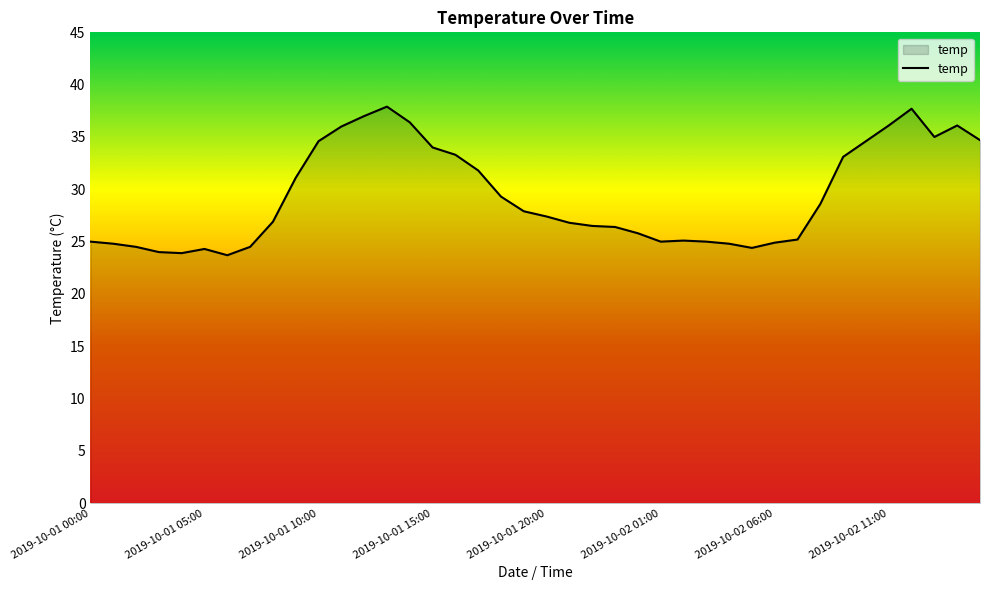

What is the difference between the maximum and minimum values?

14.2